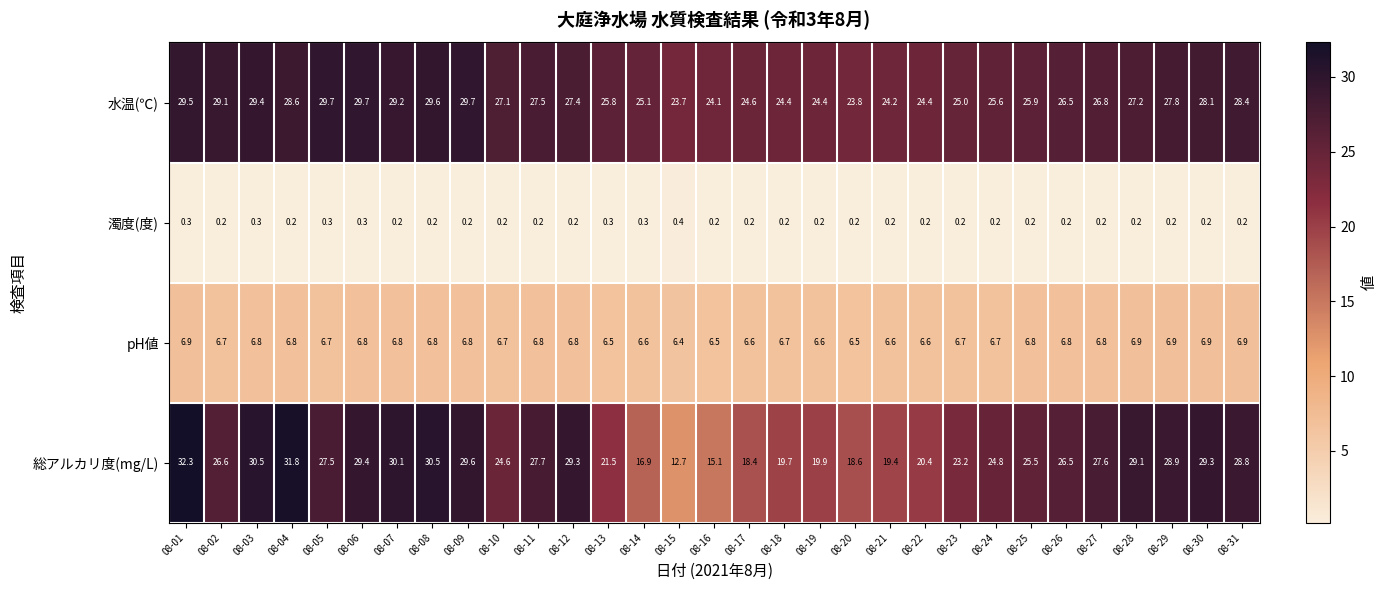

What is the total value across all series at 08-24?

57.3